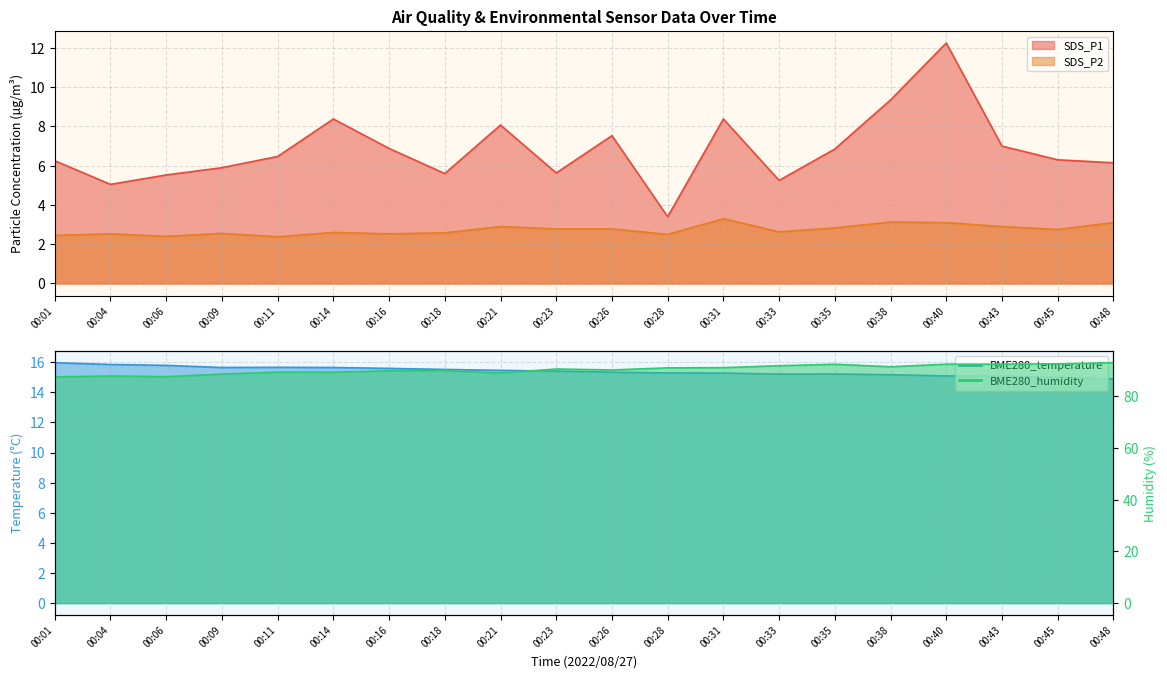

What is the difference between the second highest and second lowest values in the BME280_temperature series?

0.9